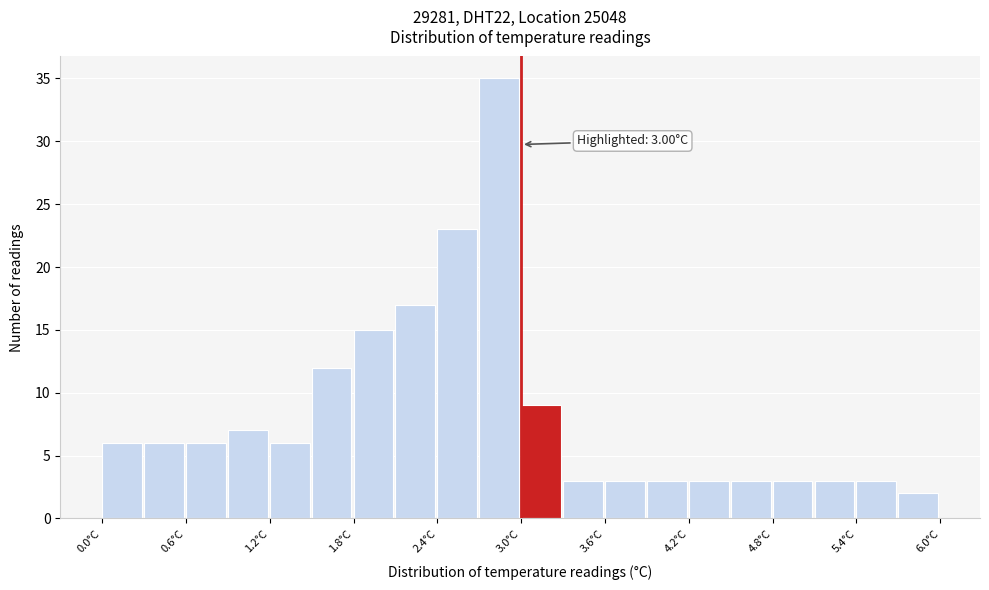

Read against the x-axis, roughly where is the centre of the tallest bar?

2.8